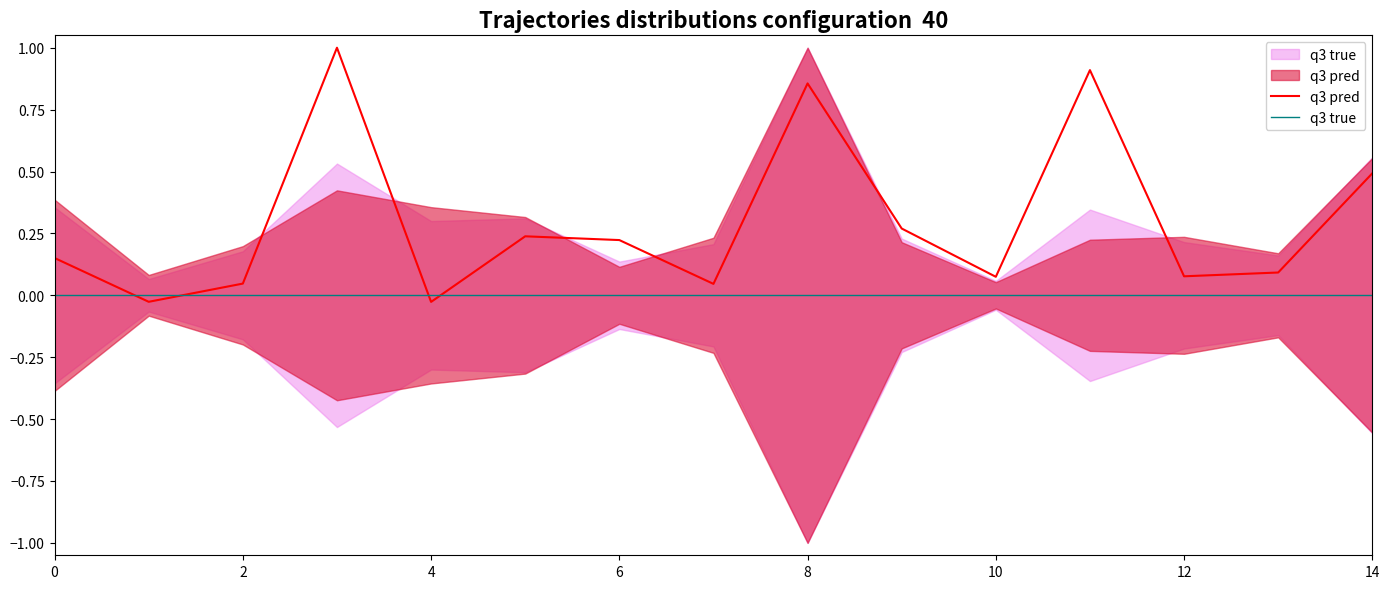

The value of q3 pred at 12 is 0.1. True or false?

False